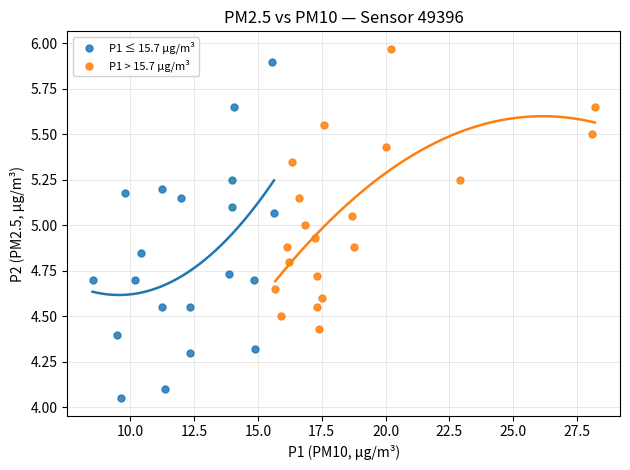

Which series has the widest spread of Y values?

P1 ≤ 15.7 µg/m³